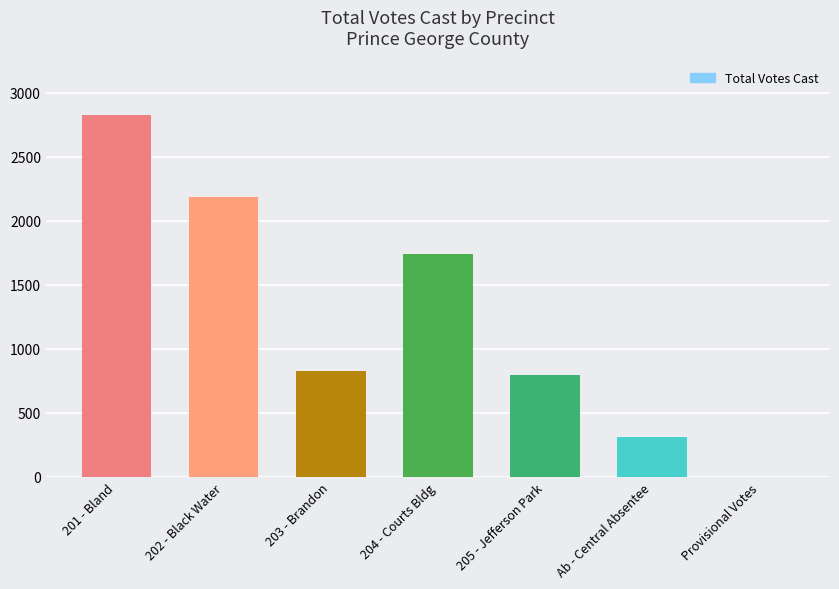

What is the maximum value shown in the chart?

2829